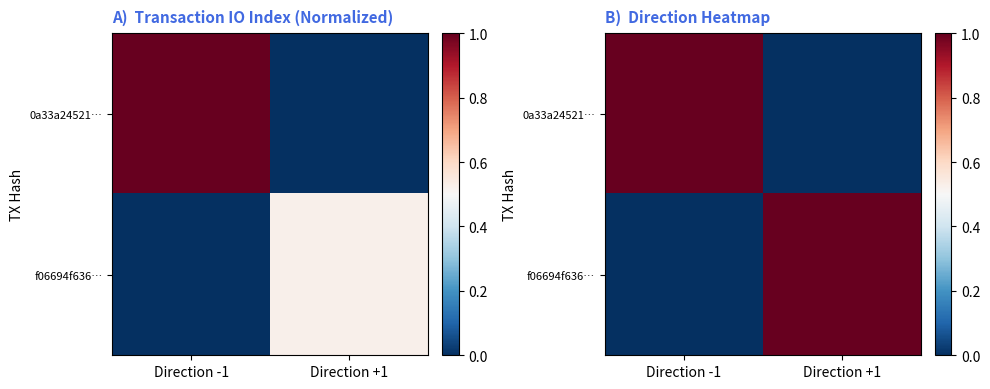

What is the maximum value for f06694f636…?

1